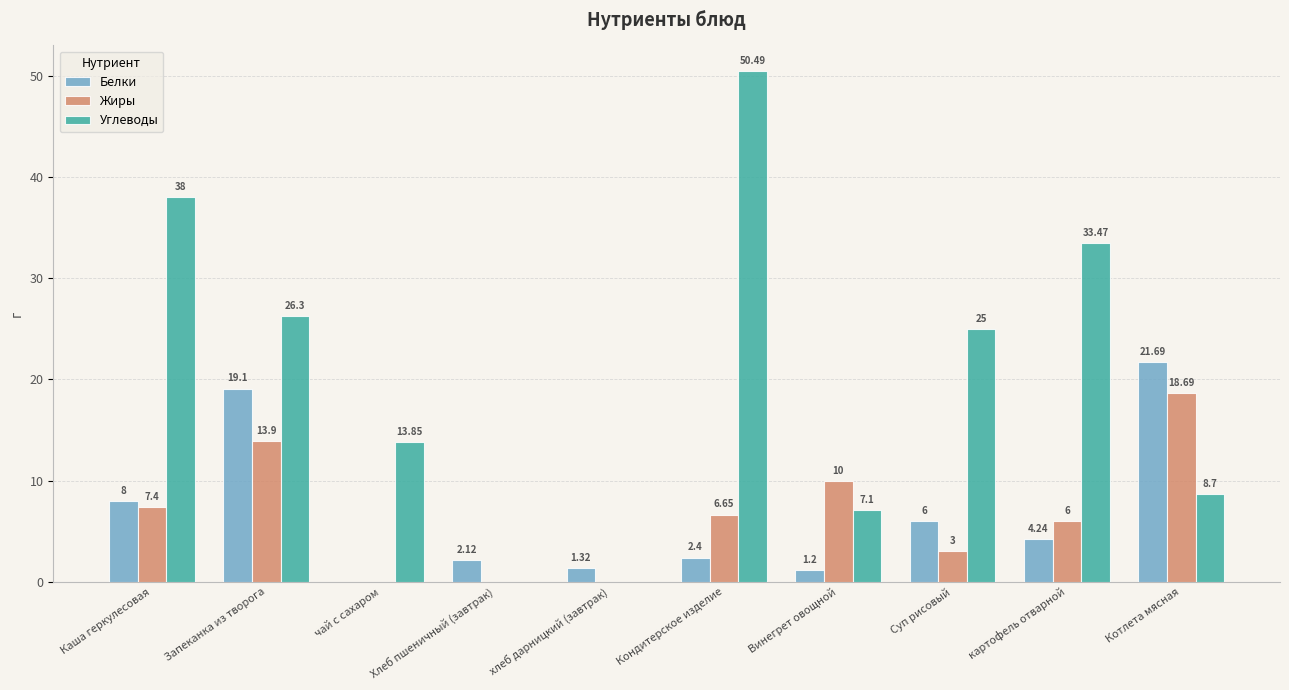

Between Хлеб пшеничный (завтрак) and картофель отварной, which series saw the biggest shift?

Углеводы